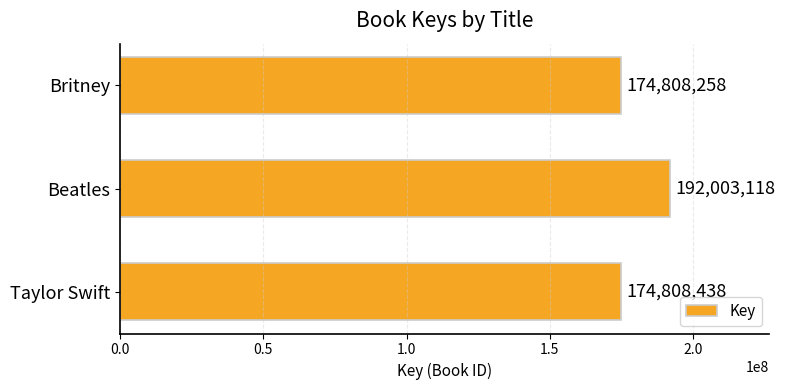

How many data points does each series have?

3